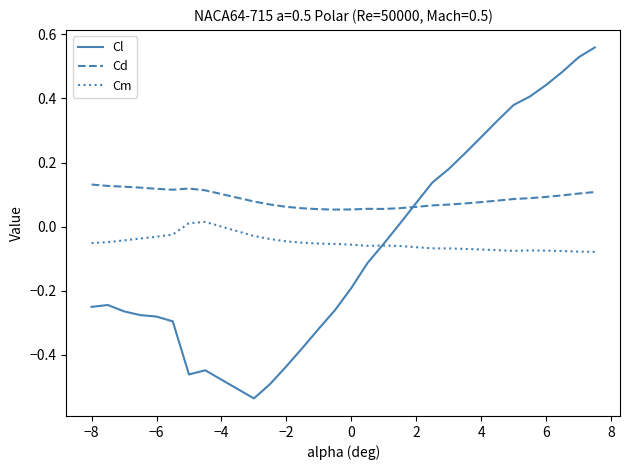

True or false: Cm and Cd cross at least once.

False